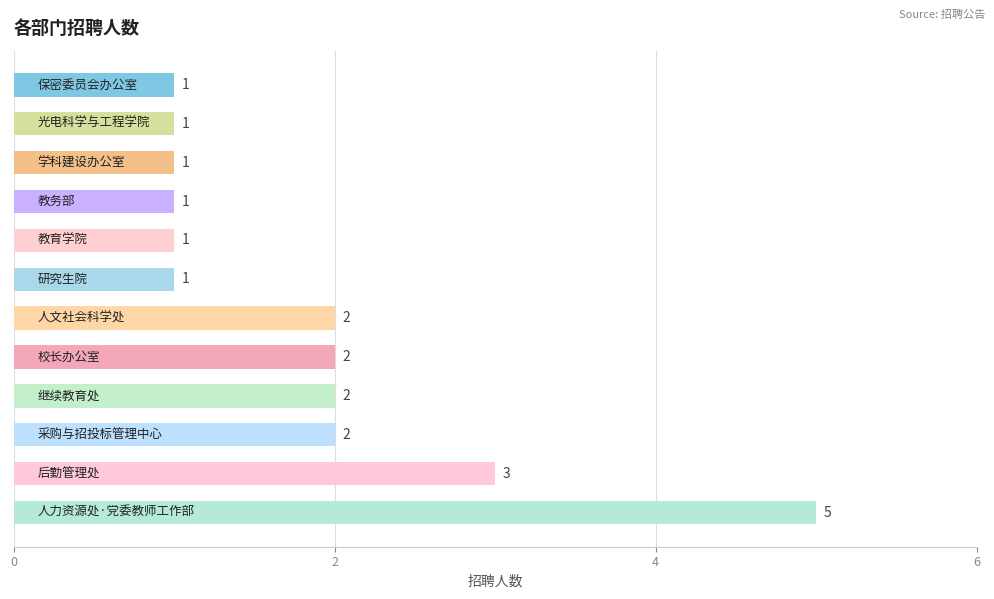

What is the maximum value shown in the chart?

5